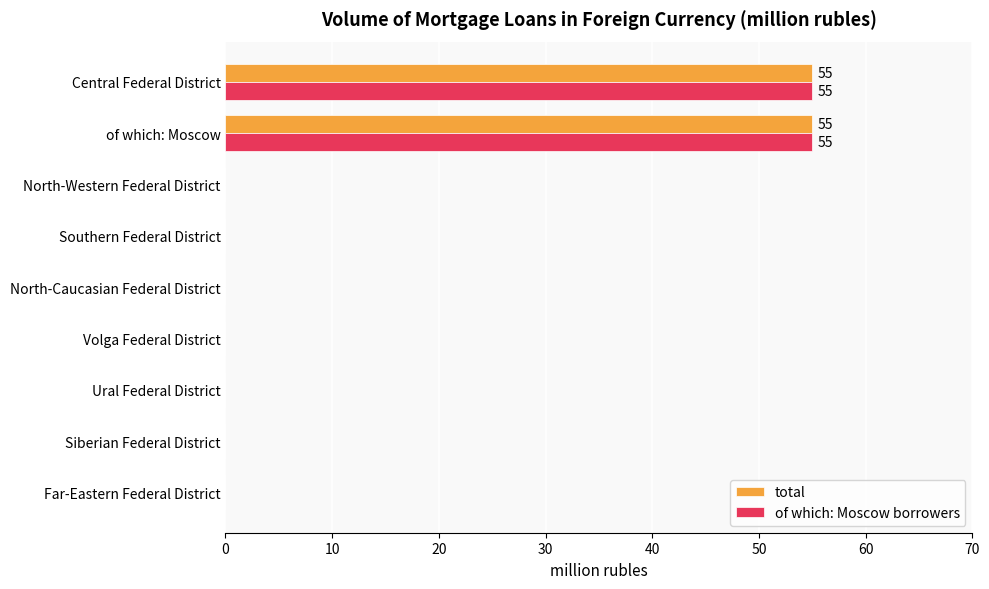

What are all the series names shown in the legend?

total, of which: Moscow borrowers